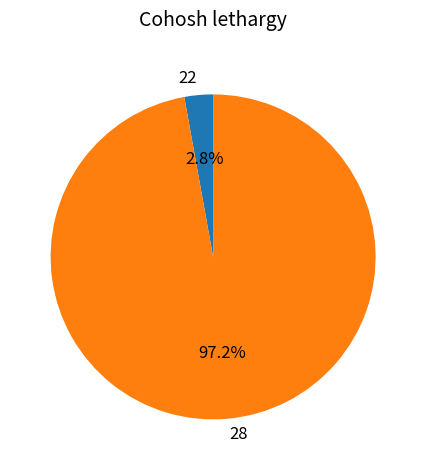

Combined, do 22 and 28 account for over 50%?

Yes